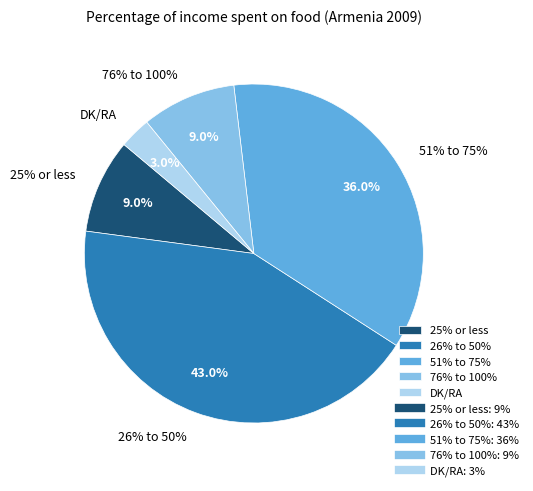

Count the number of slices in the pie.

5